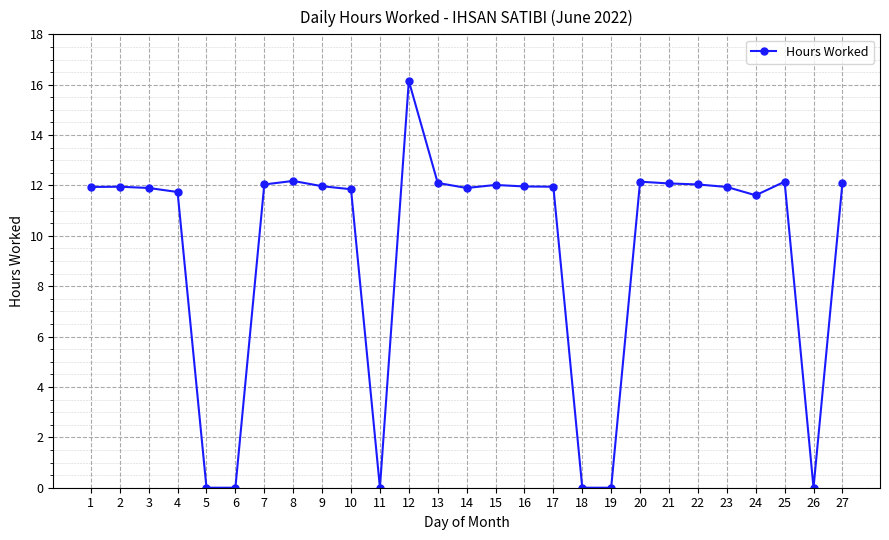

True or false: there are more than 2 points higher than both neighbors.

True